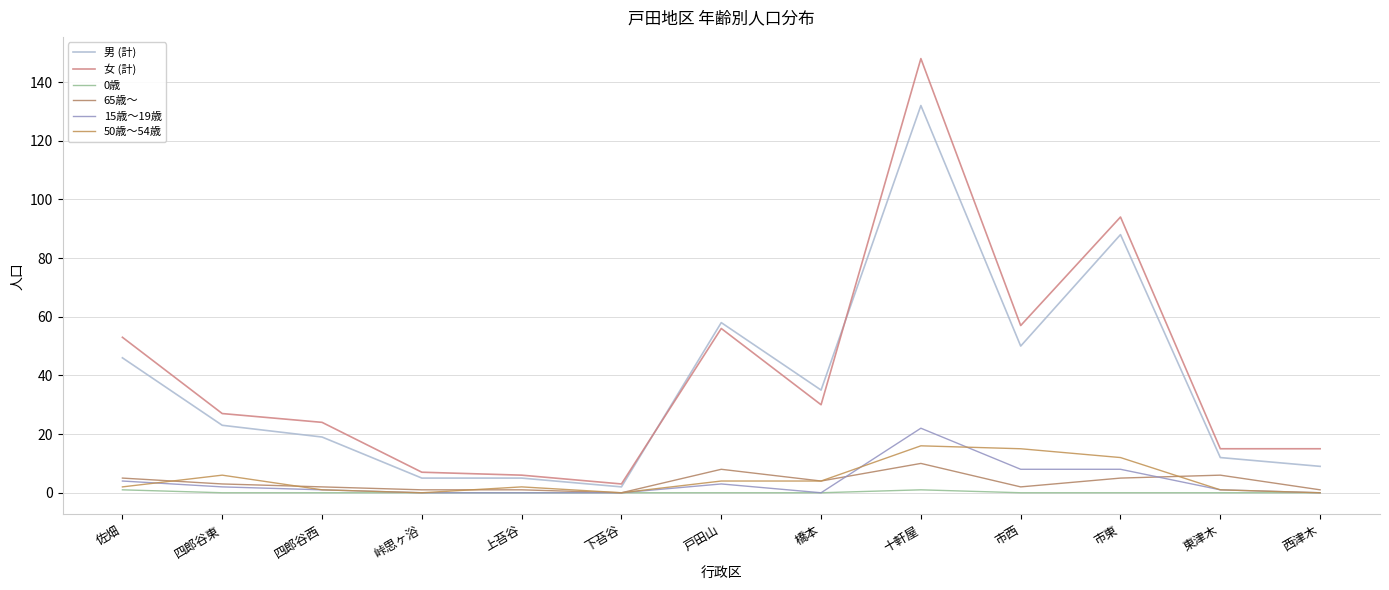

At 下苔谷, list the series in order from largest to smallest.

女 (計), 男 (計), 0歳, 65歳～, 15歳～19歳, 50歳～54歳